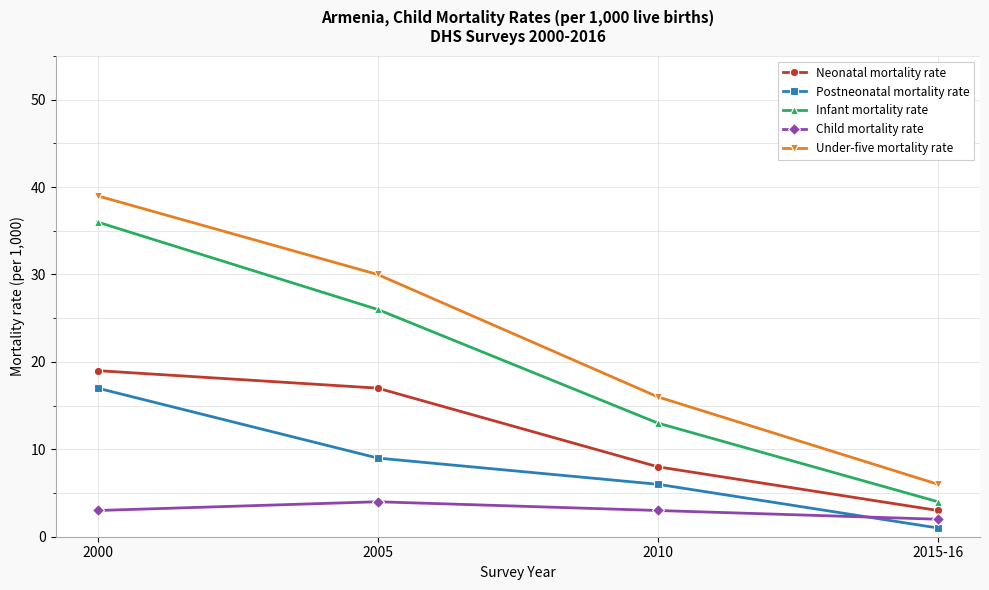

Which series has the largest range (max minus min)?

Under-five mortality rate